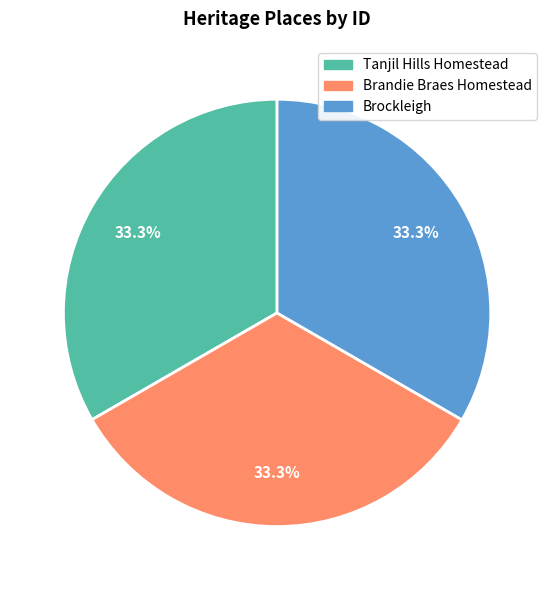

Is there any slice that represents more than half of the pie?

No